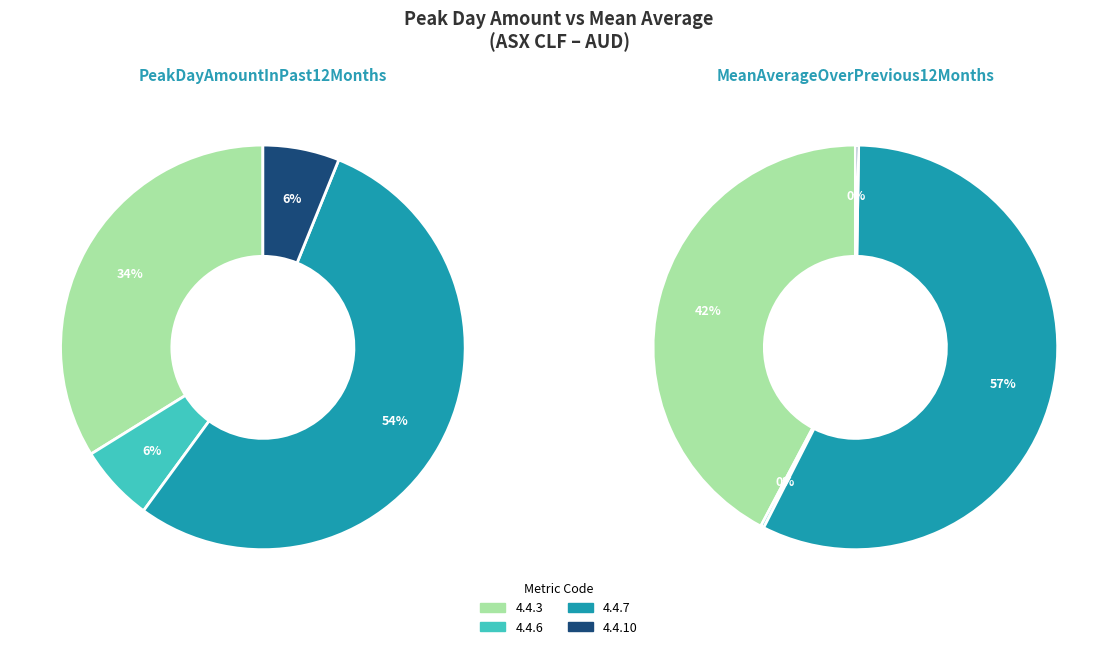

To the nearest percent, what percentage of the pie is 4.4.6?

6%